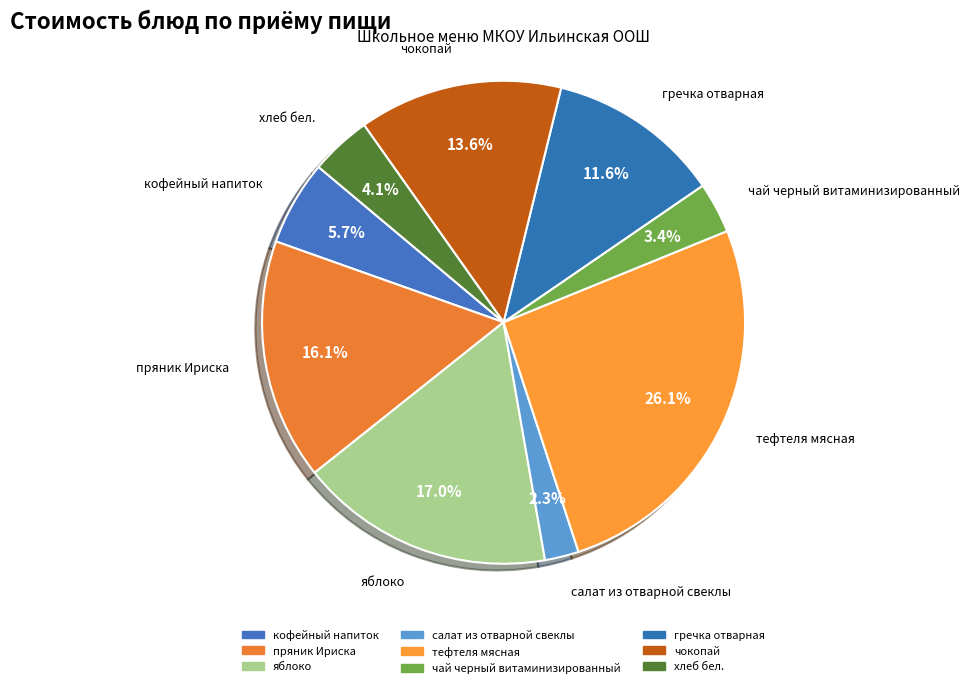

How many segments does this pie chart have?

9